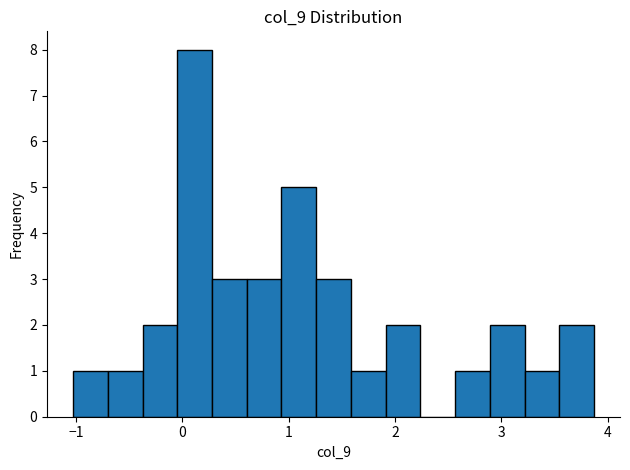

Read against the x-axis, roughly where is the centre of the tallest bar?

0.1